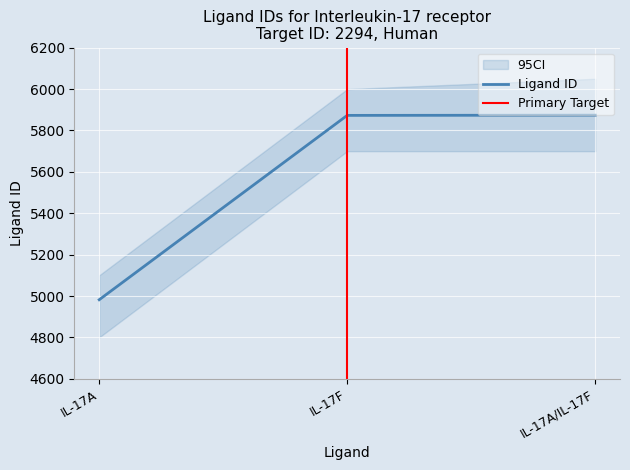

What is the difference between the values at IL-17A/IL-17F and IL-17F?

1